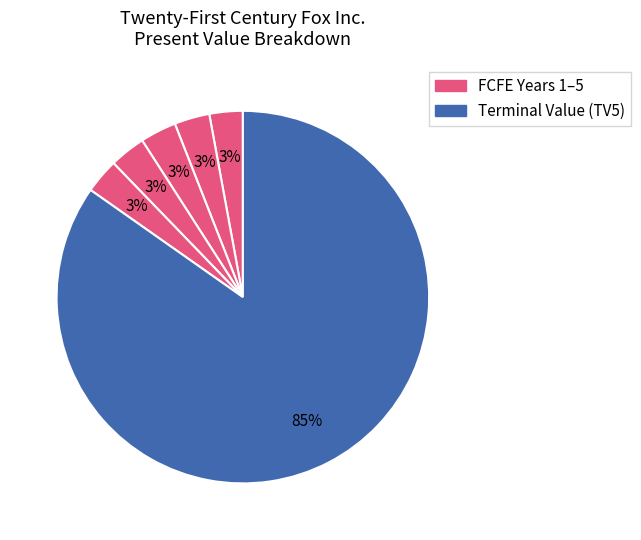

Which category accounts for the majority?

TV(5)